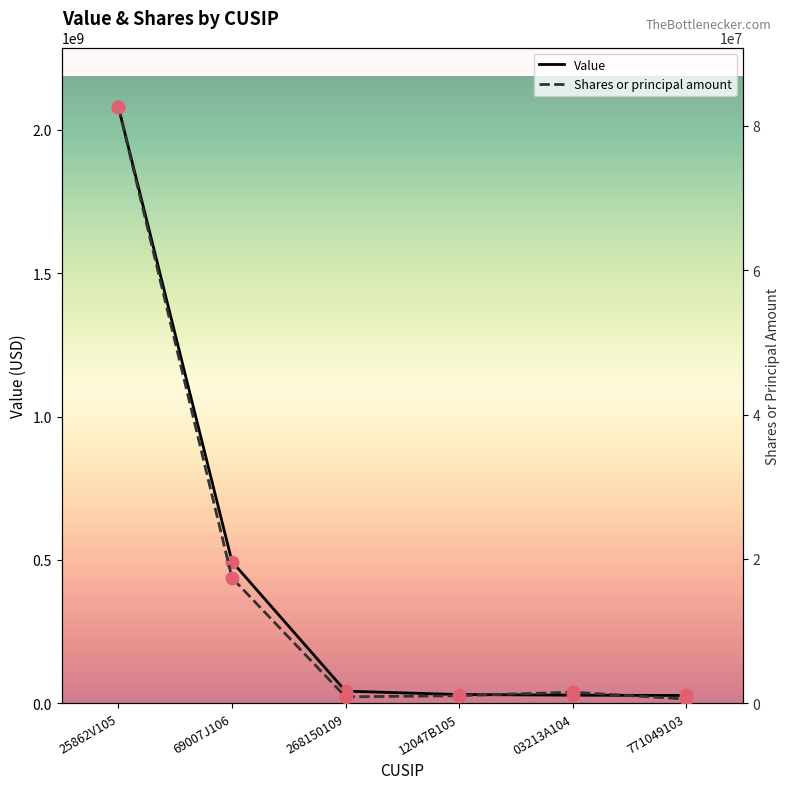

What is the total value across all series at 69007J106?

511730024